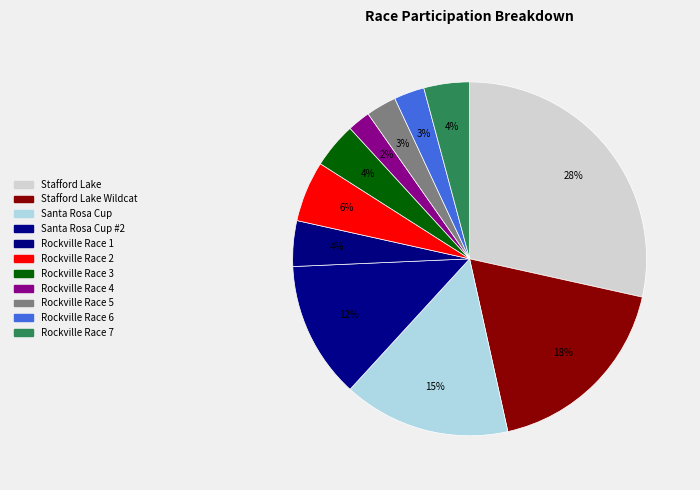

Is there a majority slice in this chart?

No